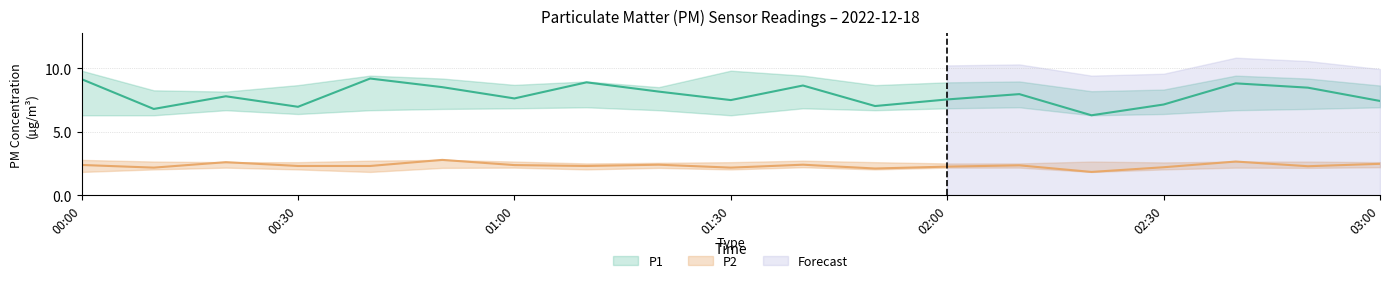

What is the sum of all P2 values?

44.3